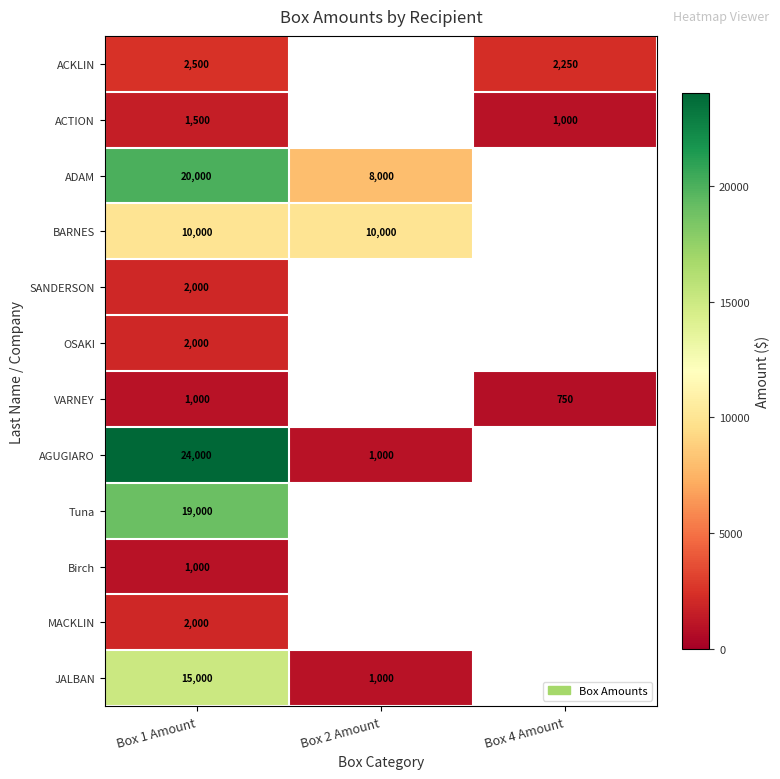

The value of MACKLIN at Box 1 Amount is 2000. True or false?

True